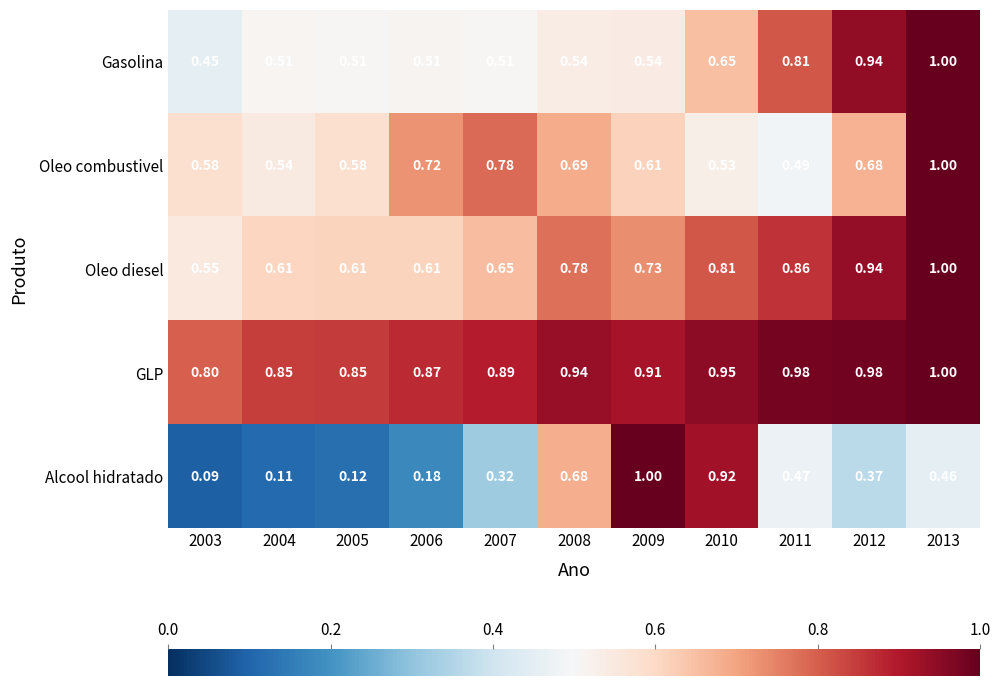

At 2011, list the series in order from smallest to largest.

Alcool hidratado, Oleo combustivel, Gasolina, Oleo diesel, GLP